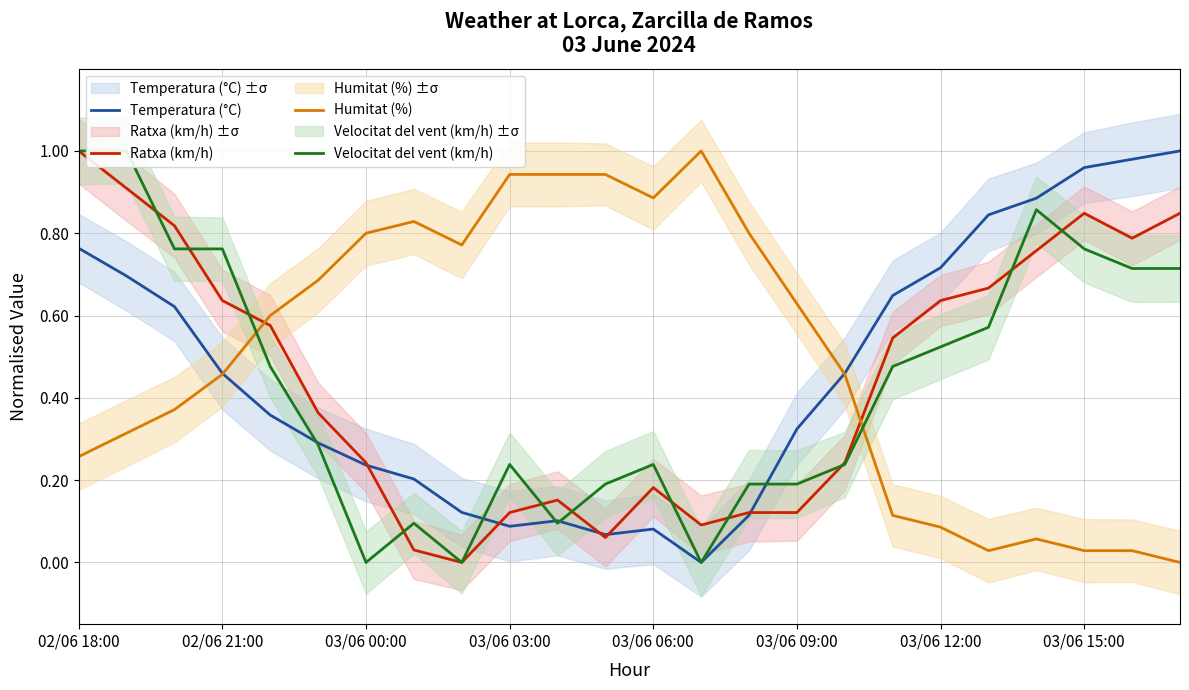

What is the value of the Temperatura (°C) point at the 2nd from the left?

0.7